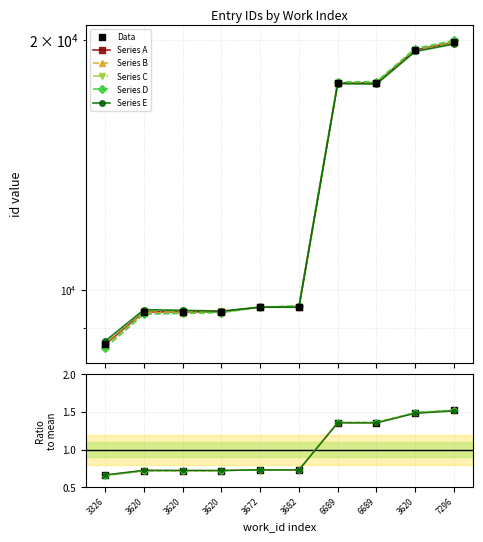

Rank the categories by value from lowest to highest.

3326, 3620, 3620, 3620, 3672, 3682, 6689, 6689, 3620, 7296